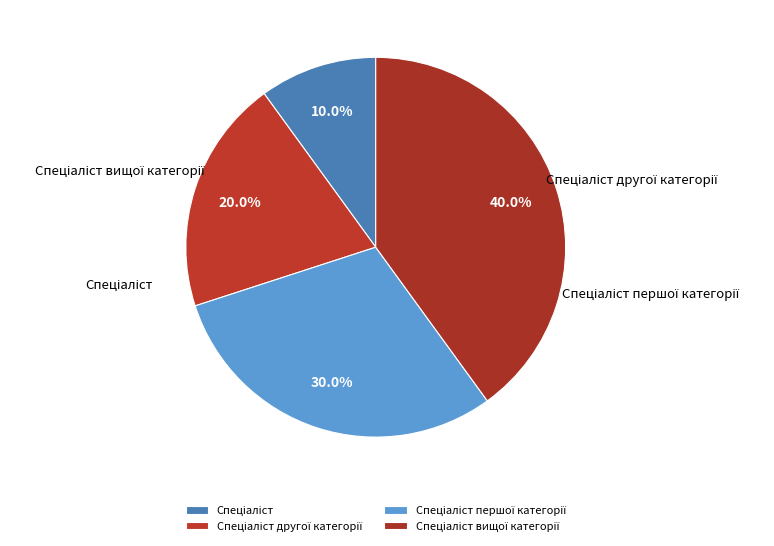

How many segments does this pie chart have?

4